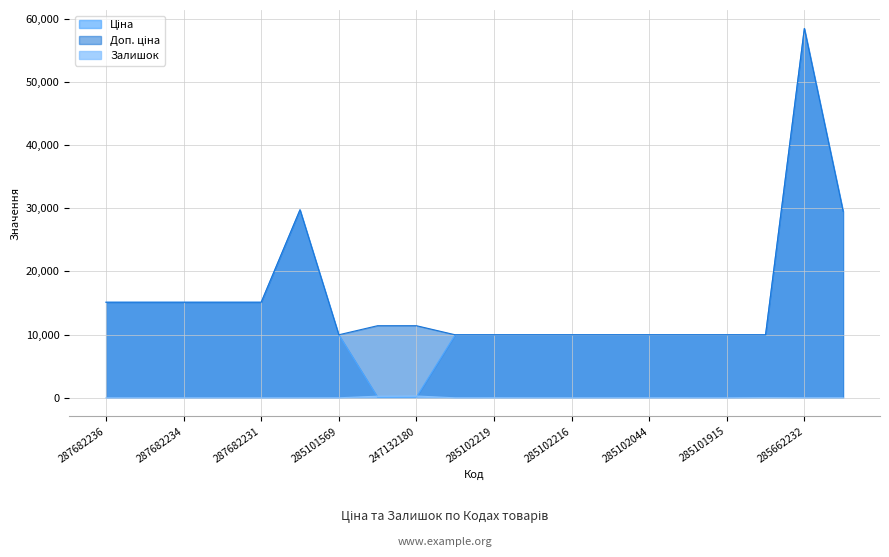

Rank the series by their maximum value, from highest to lowest.

Ціна, Доп. ціна, Залишок